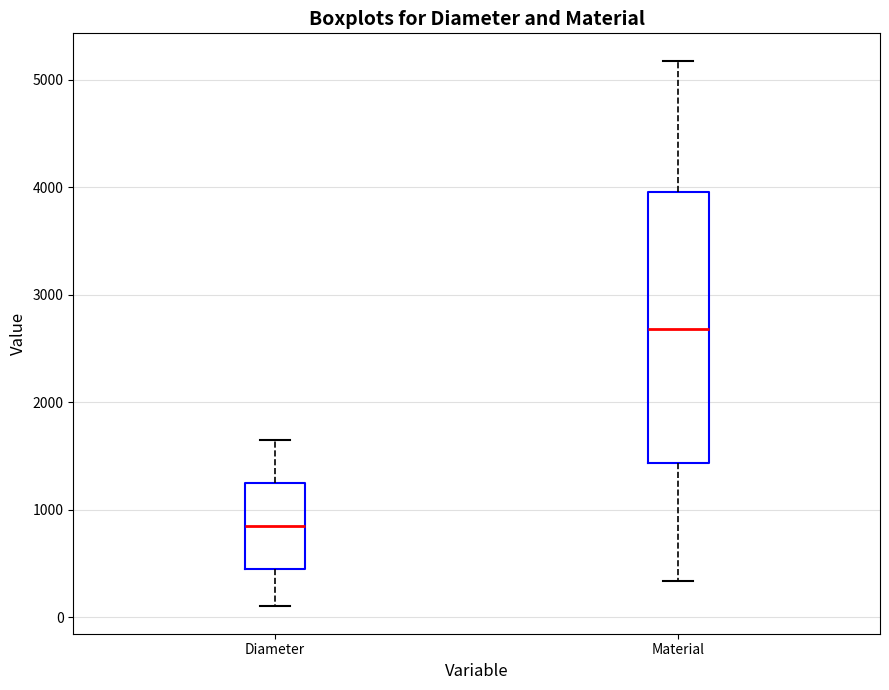

Reading left to right, transcribe this box plot: for each box, give where its median line is, the range the box spans, and where its two whiskers end, as read against the y-axis. The values are not printed on the chart, so give them approximately, as read against the axis.

Diameter: median 900, box 500 to 1300, whiskers 100 to 1700
Material: median 2700, box 1400 to 4000, whiskers 300 to 5200